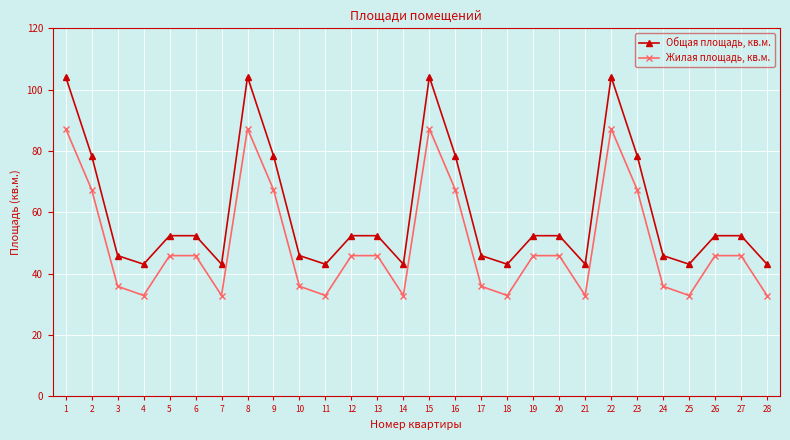

True or false: Общая площадь, кв.м. has more than 0 points higher than both neighbors.

True